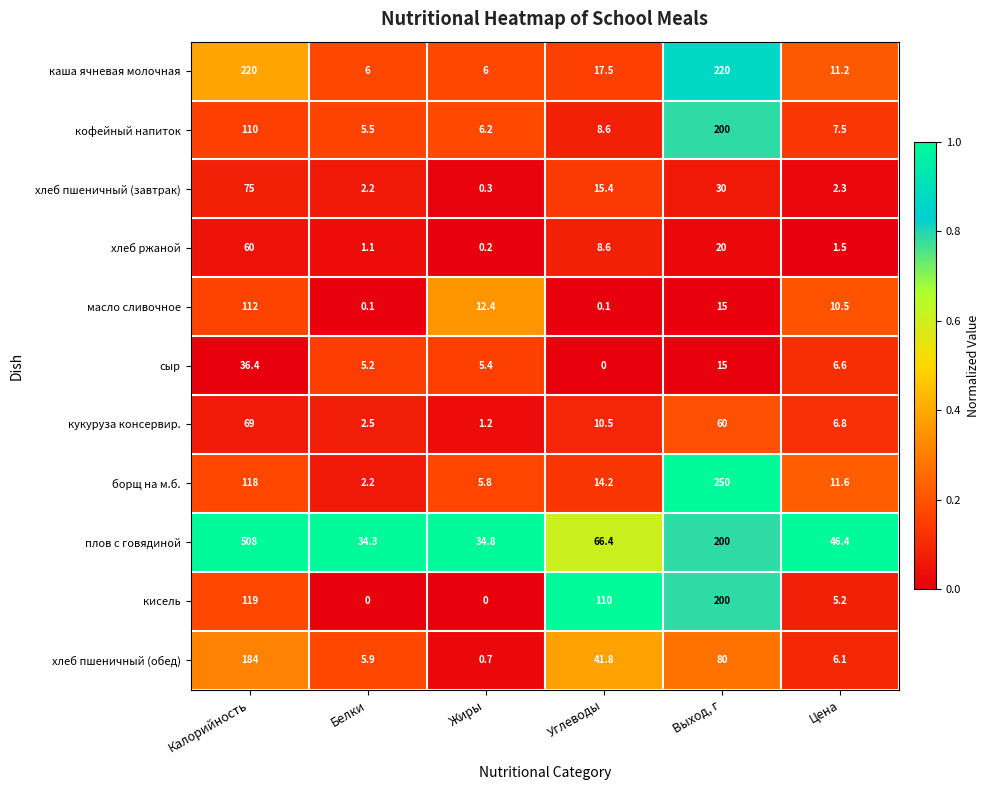

The хлеб пшеничный (обед) series shows 9.0 at Цена. True or false?

False